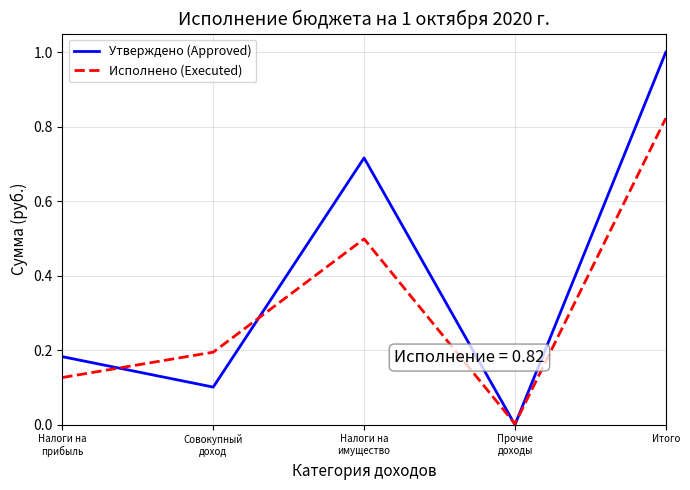

Which series has the largest total across all categories?

Утверждено (Approved)